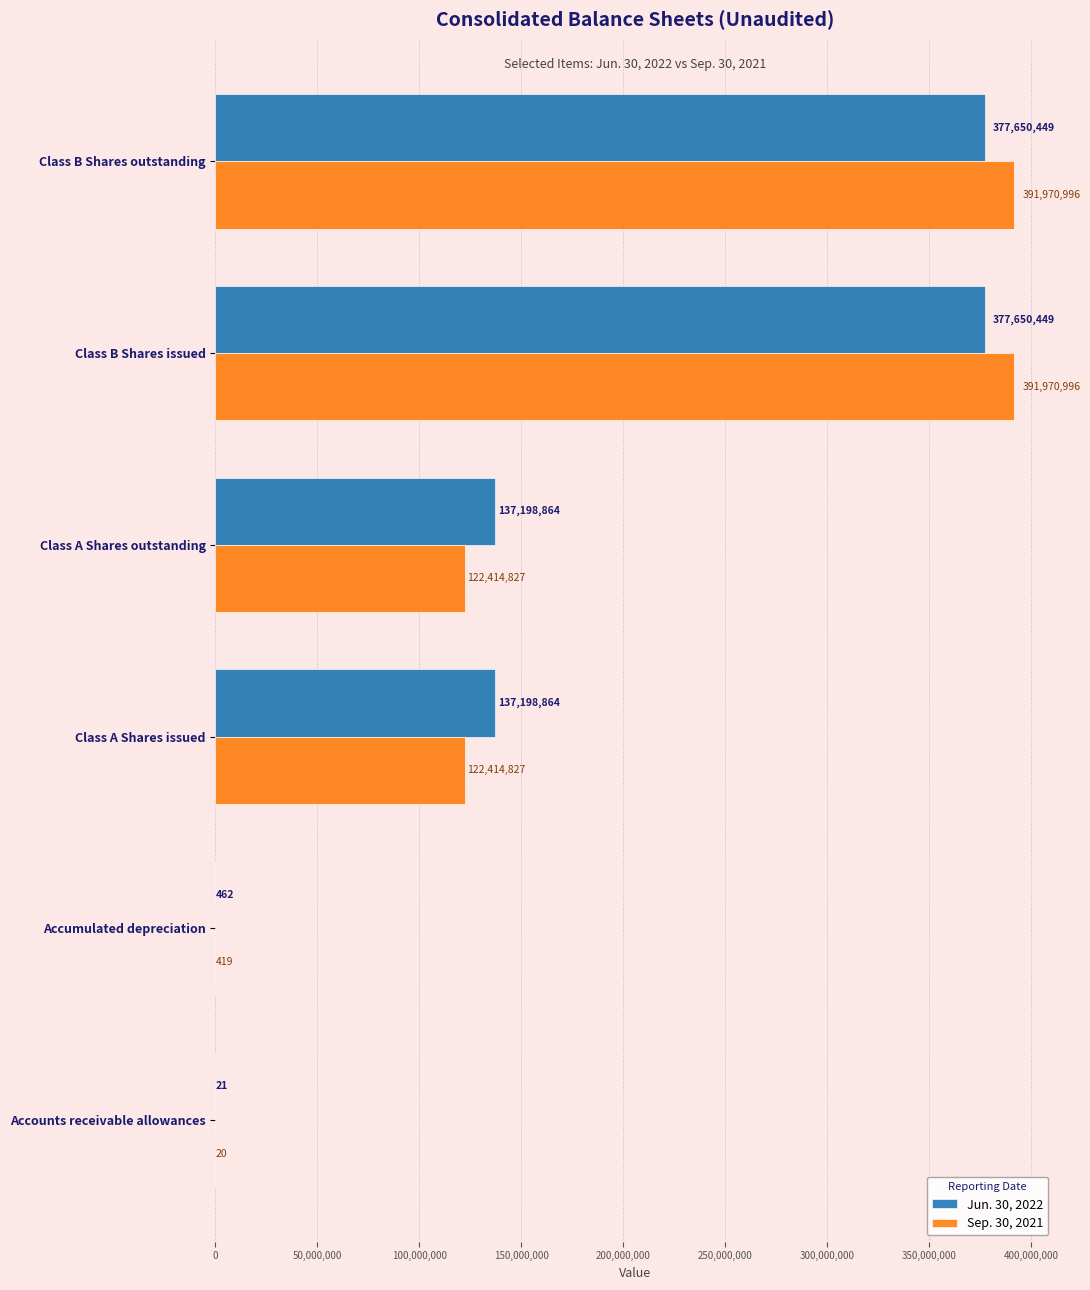

What is the sum of the Jun. 30, 2022 values at Class B Shares outstanding and Class B Shares issued?

755300898